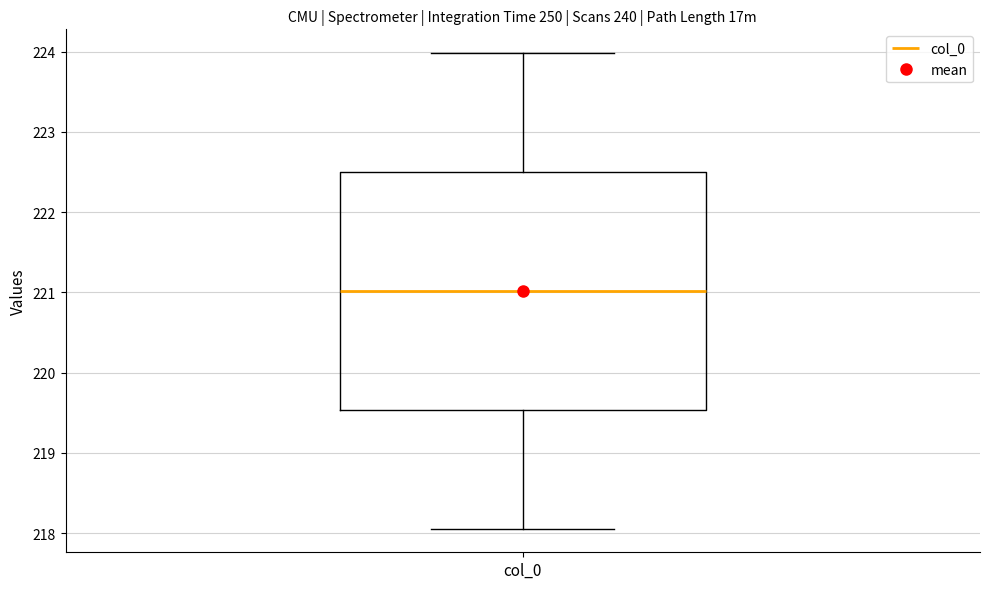

Read this box plot against the y-axis: the position of the median line, the range covered by the box, and the ends of both whiskers. The values are not printed on the chart, so give them approximately, as read against the axis.

median 221.0, box 219.5 to 222.5, whiskers 218.1 to 224.0